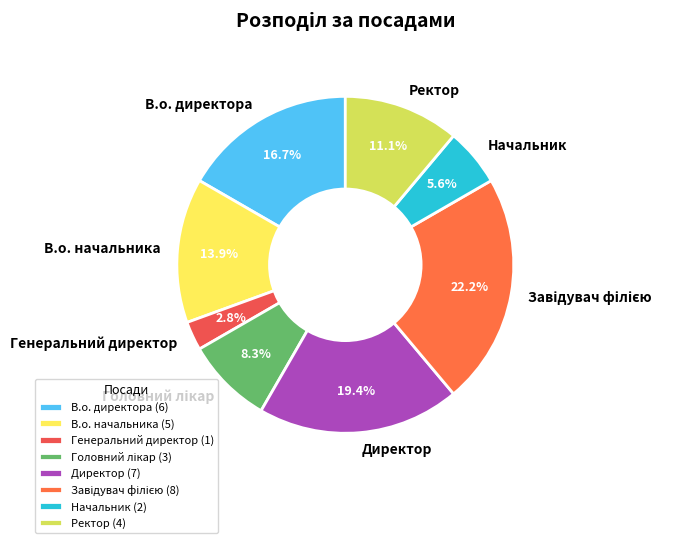

How many slices are in this pie chart?

8